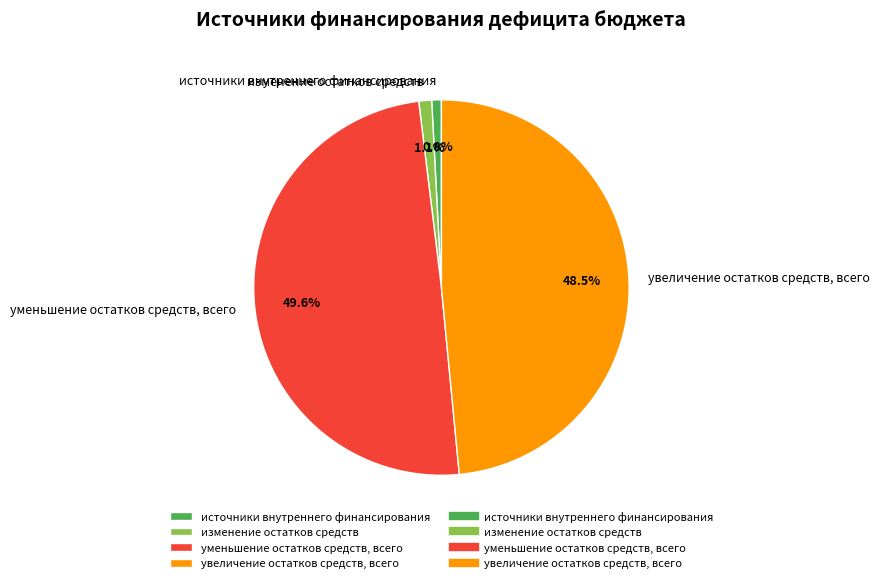

Which category has the biggest portion of the pie?

уменьшение остатков средств, всего